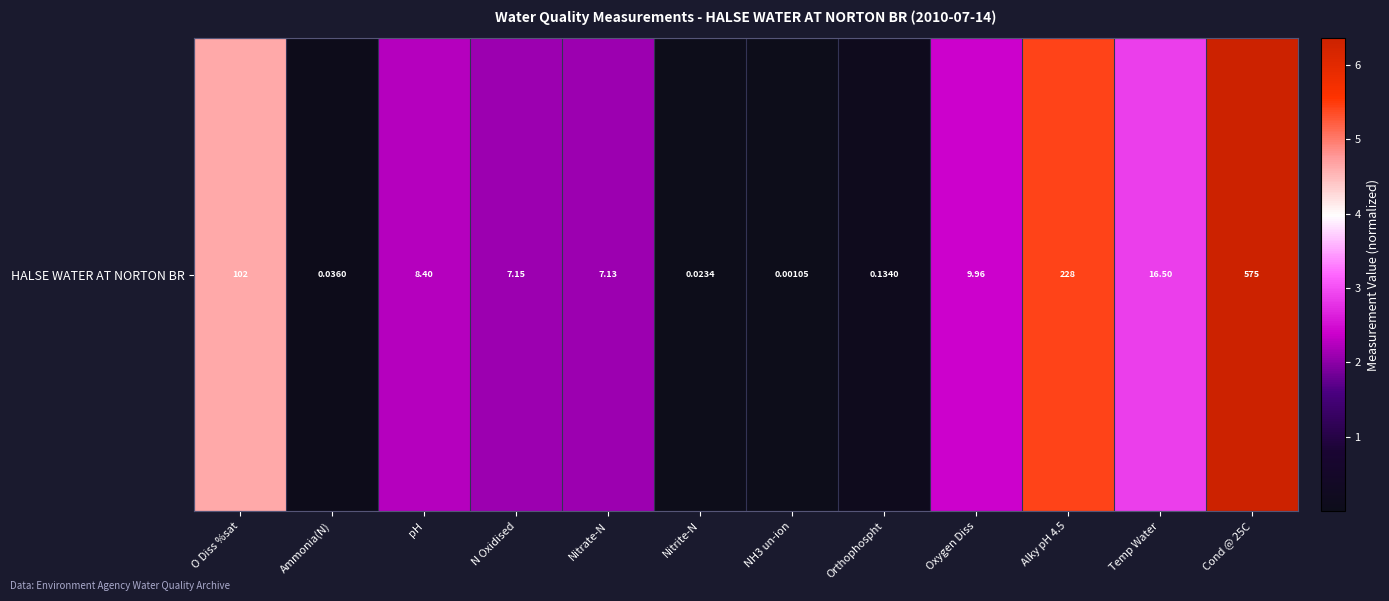

Reading right to left, list all the values displayed in this chart.

Cond @ 25C=6.4	Temp Water=2.9	Alky pH 4.5=5.4	Oxygen Diss=2.4	Orthophospht=0.1	NH3 un-ion=0.0	Nitrite-N=0.0	Nitrate-N=2.1	N Oxidised=2.1	pH=2.2	Ammonia(N)=0.0	O Diss %sat=4.6